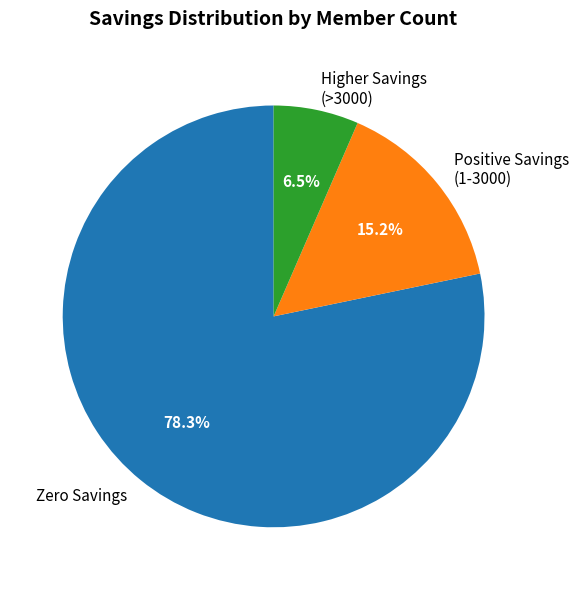

Combined, do Zero Savings and Positive Savings (1-3000) account for over 50%?

Yes